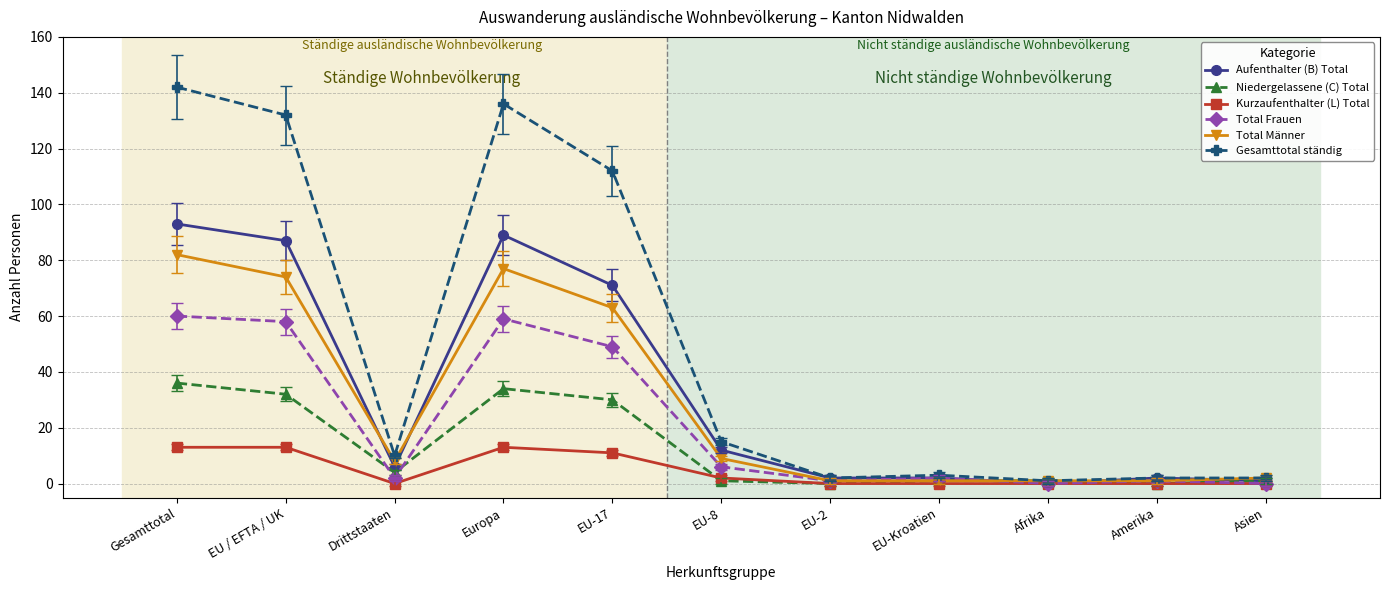

Is it true that Kurzaufenthalter (L) Total equals -9 at Afrika?

False